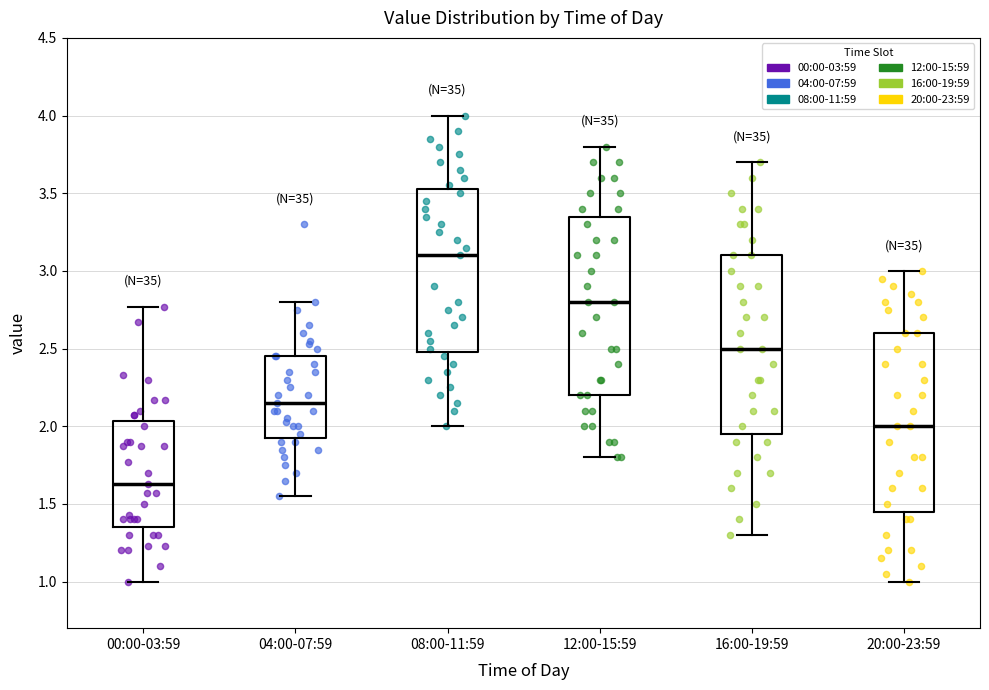

Reading left to right, read every box against the y-axis: the position of its median line, the range the box covers, and the ends of its whiskers. The values are not printed on the chart, so give them approximately, as read against the axis.

00:00-03:59: median 1.65, box 1.35 to 2.05, whiskers 1.00 to 2.75
04:00-07:59: median 2.15, box 1.95 to 2.45, whiskers 1.55 to 2.80
08:00-11:59: median 3.10, box 2.50 to 3.55, whiskers 2.00 to 4.00
12:00-15:59: median 2.80, box 2.20 to 3.35, whiskers 1.80 to 3.80
16:00-19:59: median 2.50, box 1.95 to 3.10, whiskers 1.30 to 3.70
20:00-23:59: median 2.00, box 1.45 to 2.60, whiskers 1.00 to 3.00